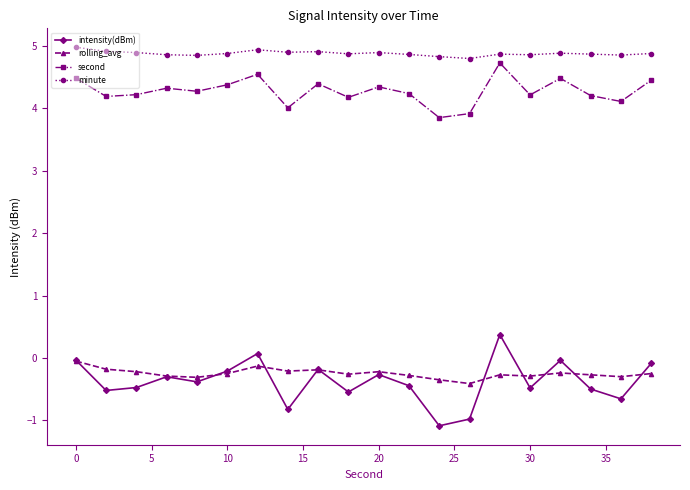

True or false: rolling_avg and second cross at least once.

False